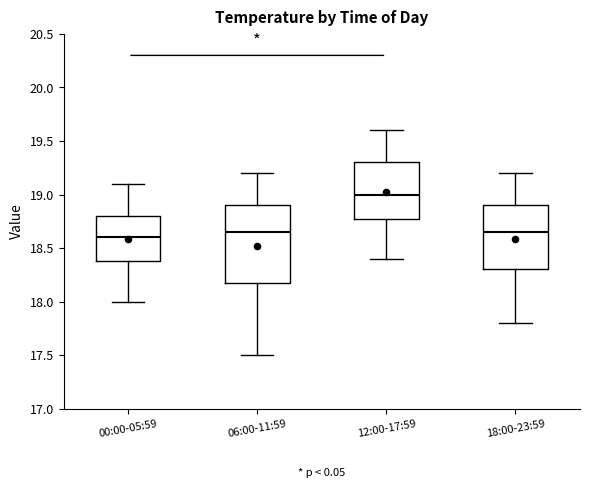

Where does the median line of the box for 18:00-23:59 sit on the y-axis? The values are not printed on the chart, so give them approximately, as read against the axis.

18.65